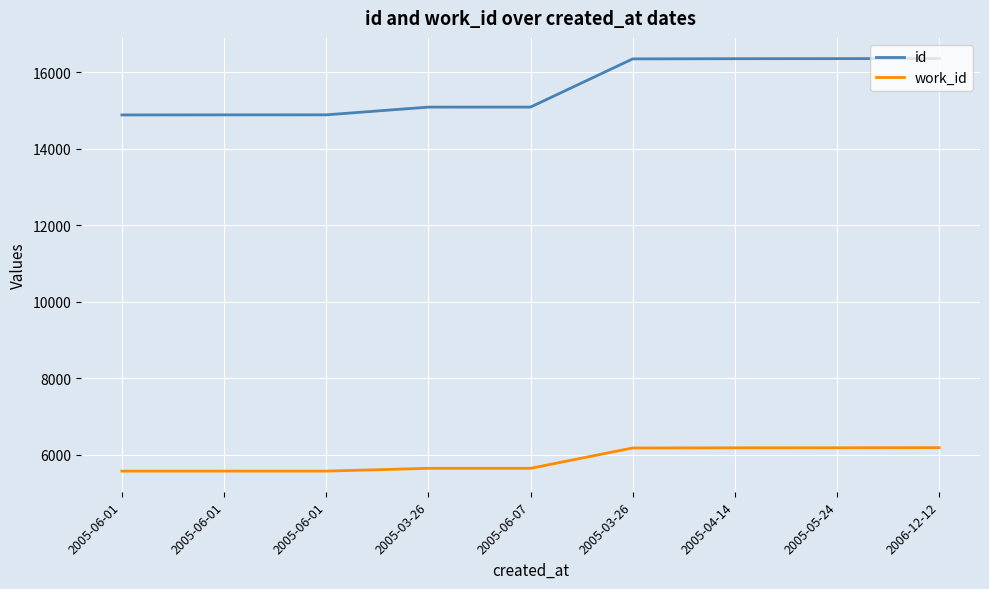

Between 2005-03-26 and 2005-05-24, which series saw the biggest shift?

id